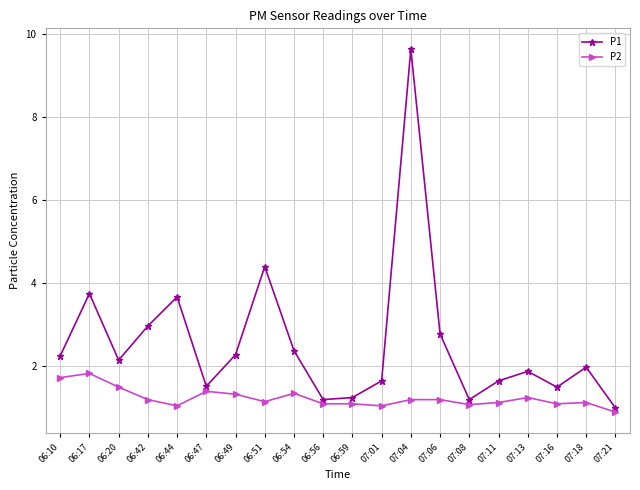

What is the sum of all P1 values?

51.1